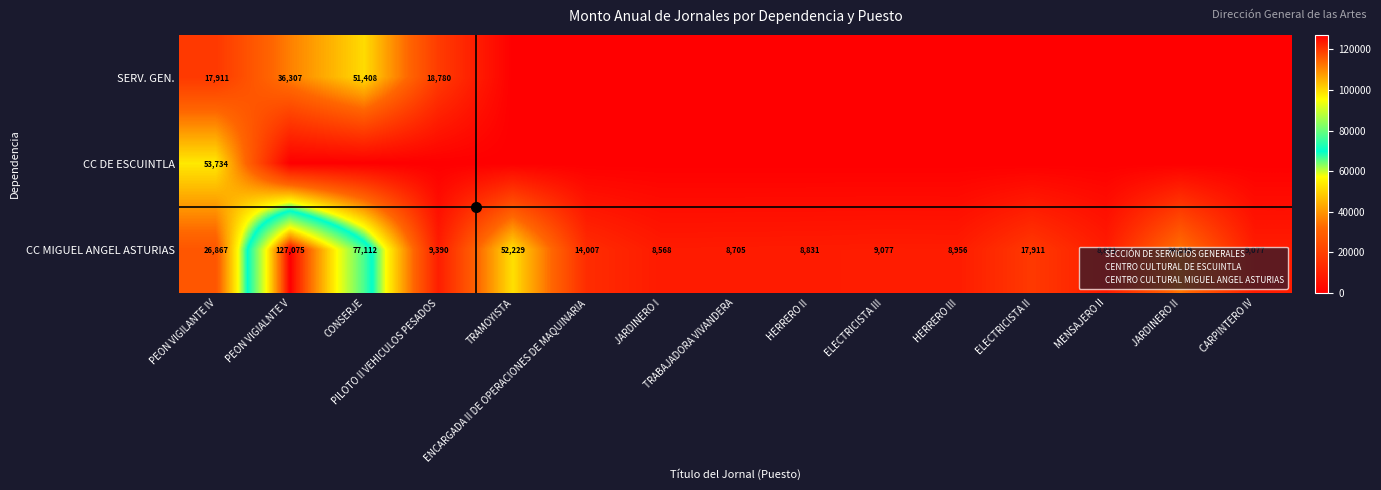

What is the difference between the highest and lowest values at JARDINERO II?

34819.2